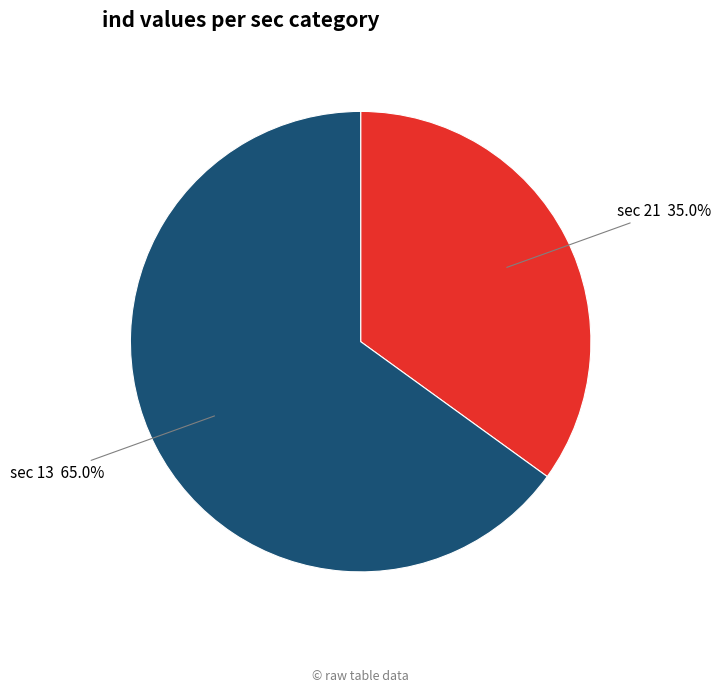

What portion of the pie excludes sec 13?

35.0%